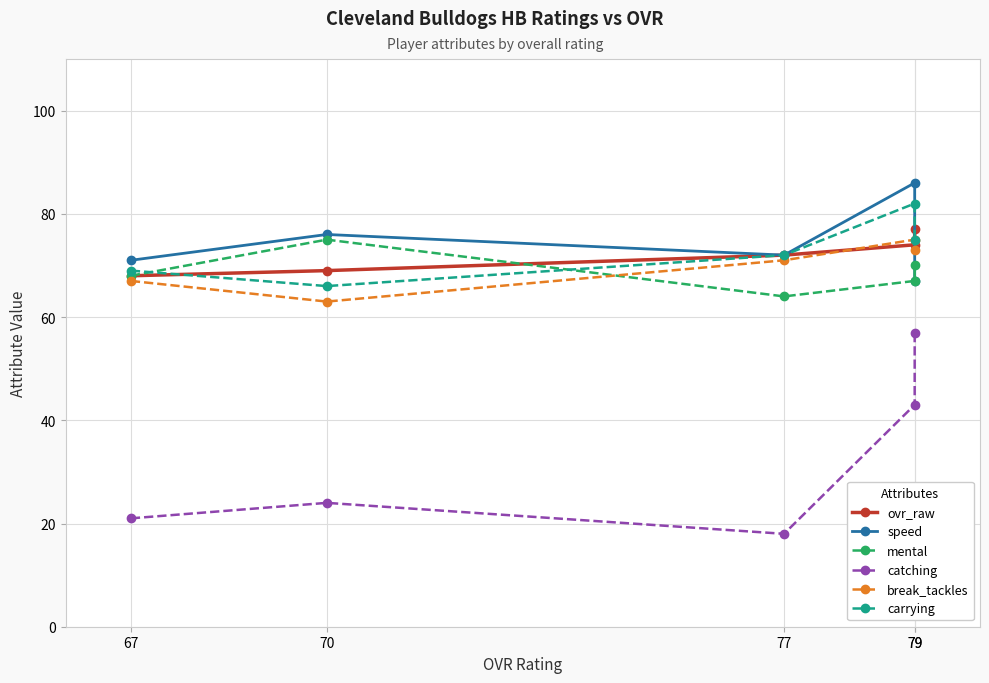

How many lines are shown in the chart?

6